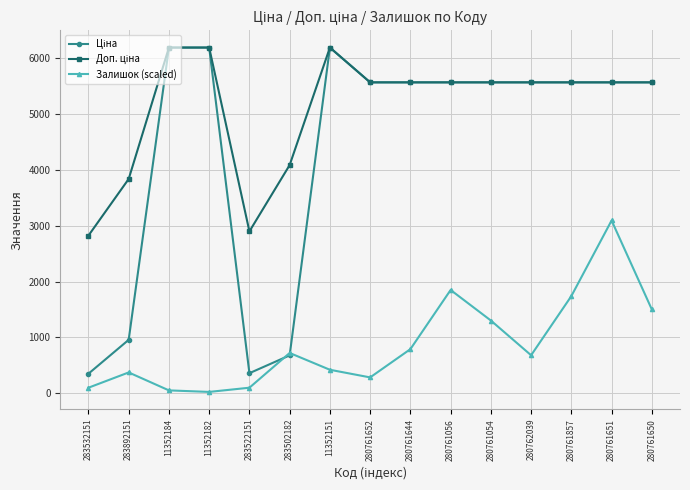

Where is the first local maximum for Залишок (scaled)?

283892151